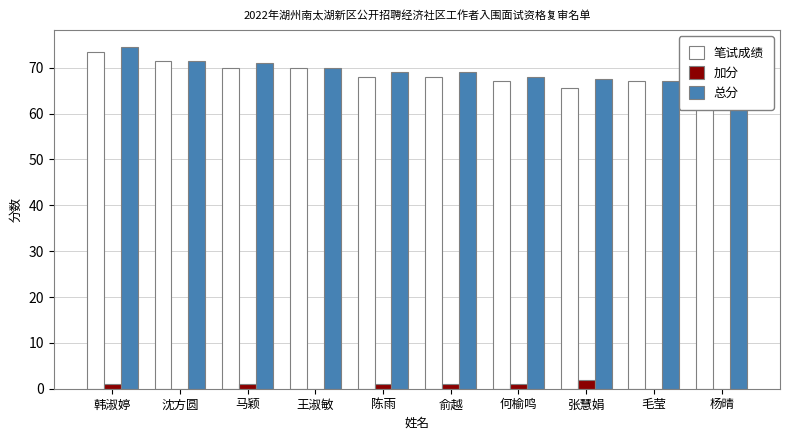

Which series has the largest range (max minus min)?

笔试成绩